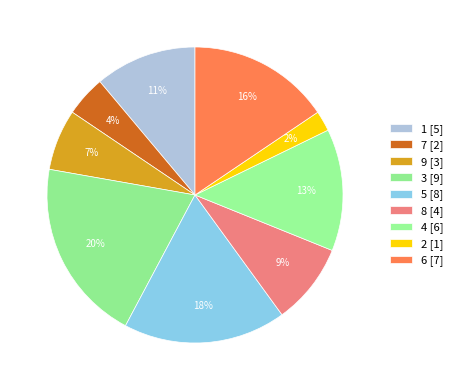

How many segments does this pie chart have?

9